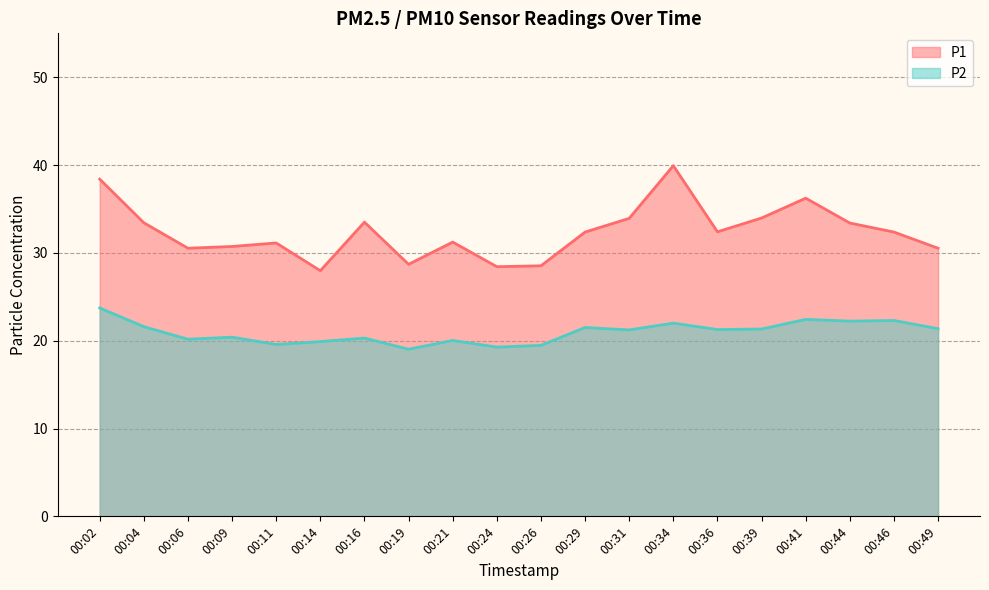

True or false: P2 has more than 0 interior local peaks.

True